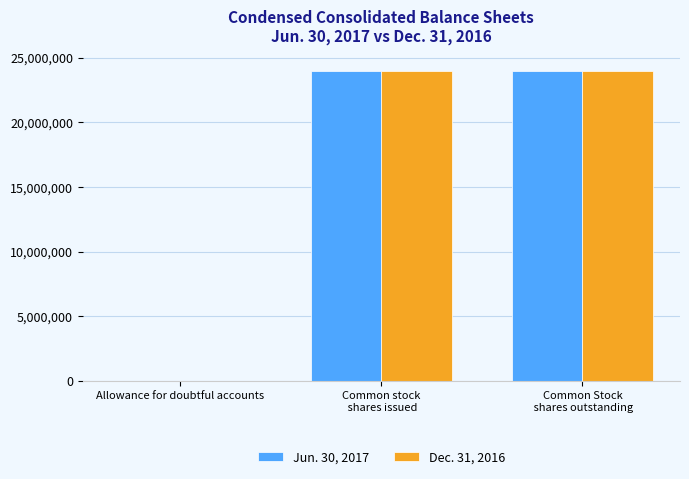

What is the greatest value displayed?

23992000